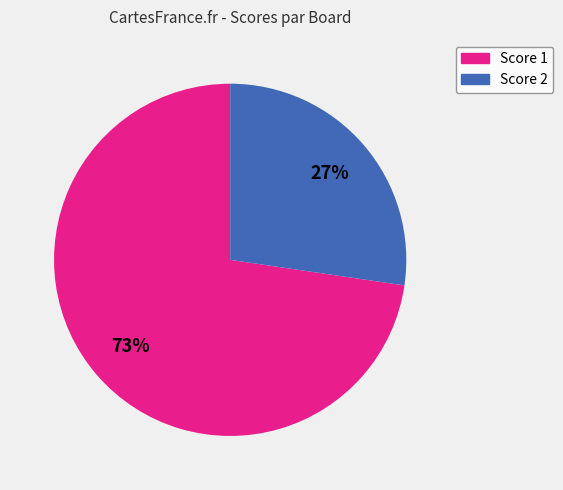

To the nearest percent, what is the average slice percentage?

50%